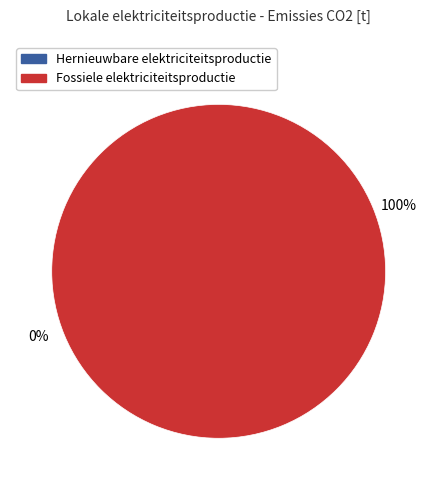

To the nearest percent, what is the average slice percentage?

50%